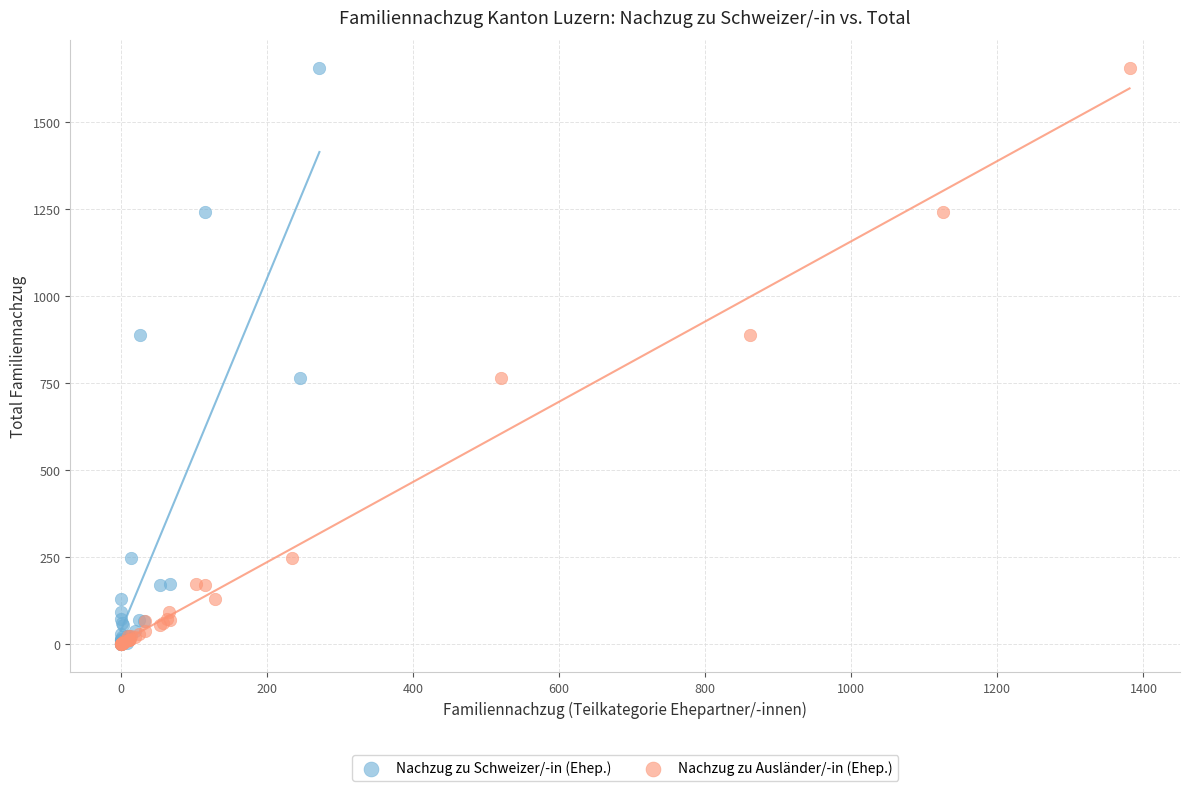

What are all the series names shown in the legend?

Nachzug zu Schweizer/-in (Ehep.), Nachzug zu Ausländer/-in (Ehep.)